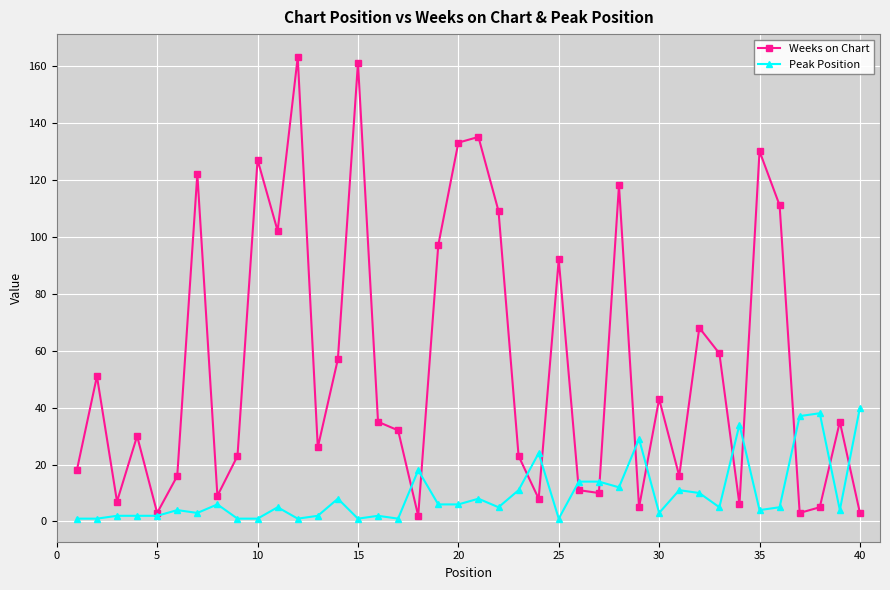

Does the chart have visible grid lines?

Yes